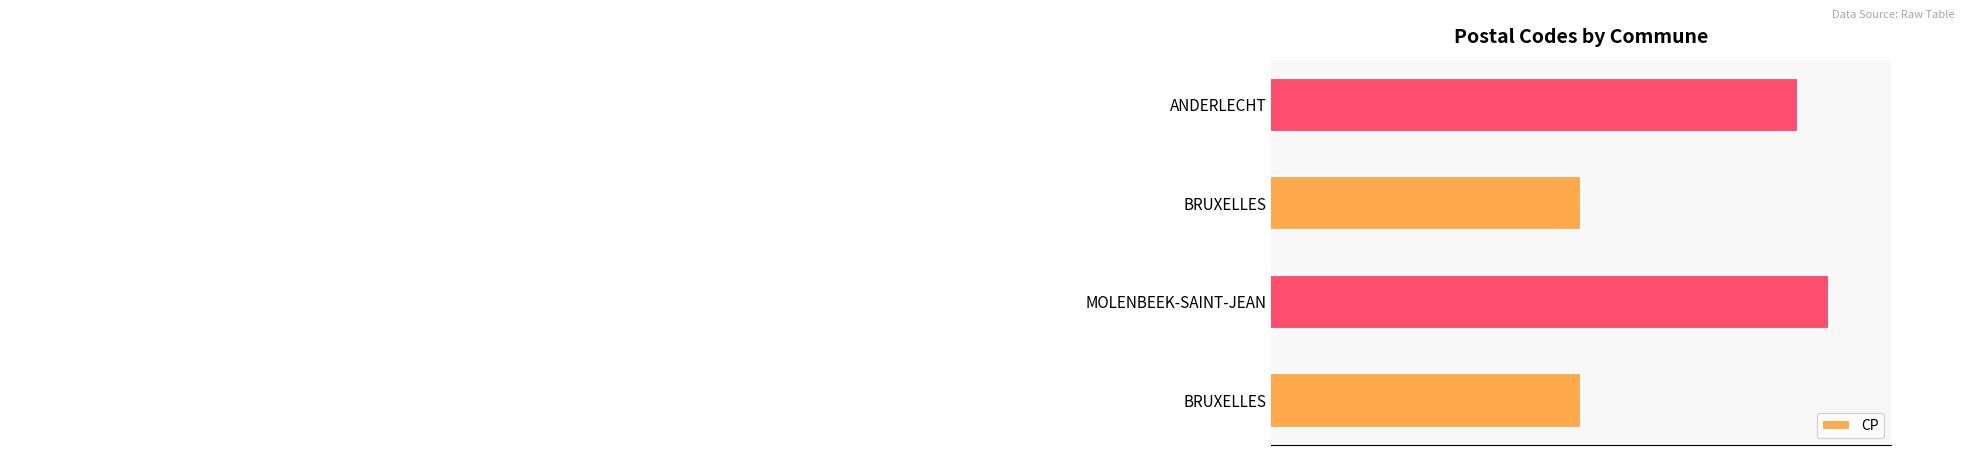

Are the bars horizontal?

Yes